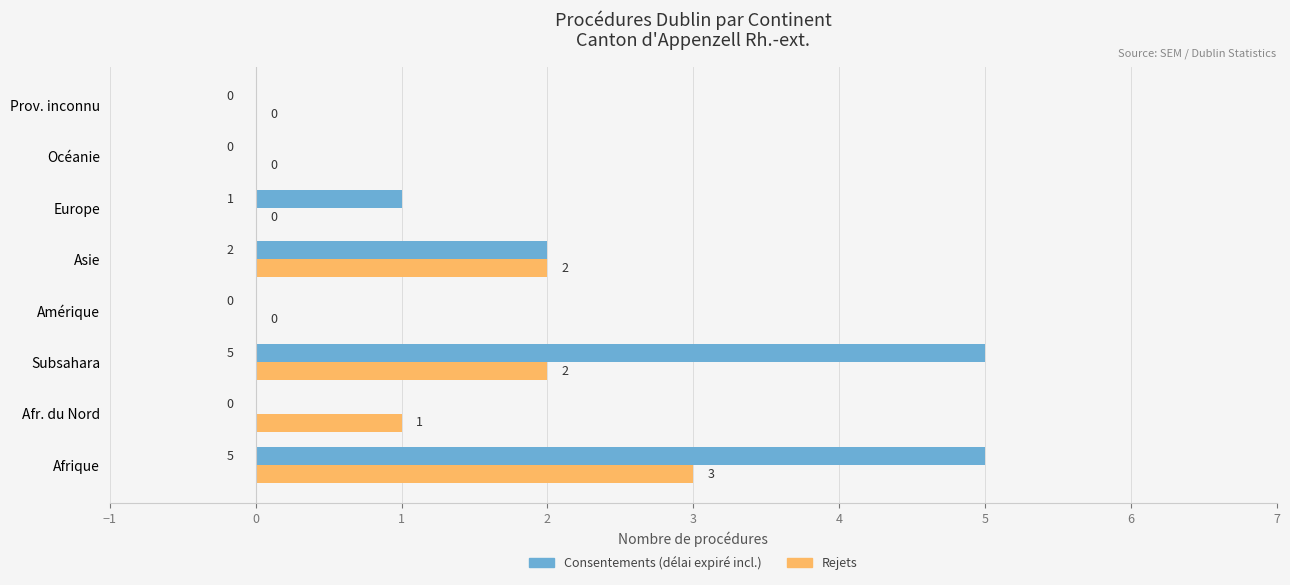

How many distinct data groups are displayed?

2